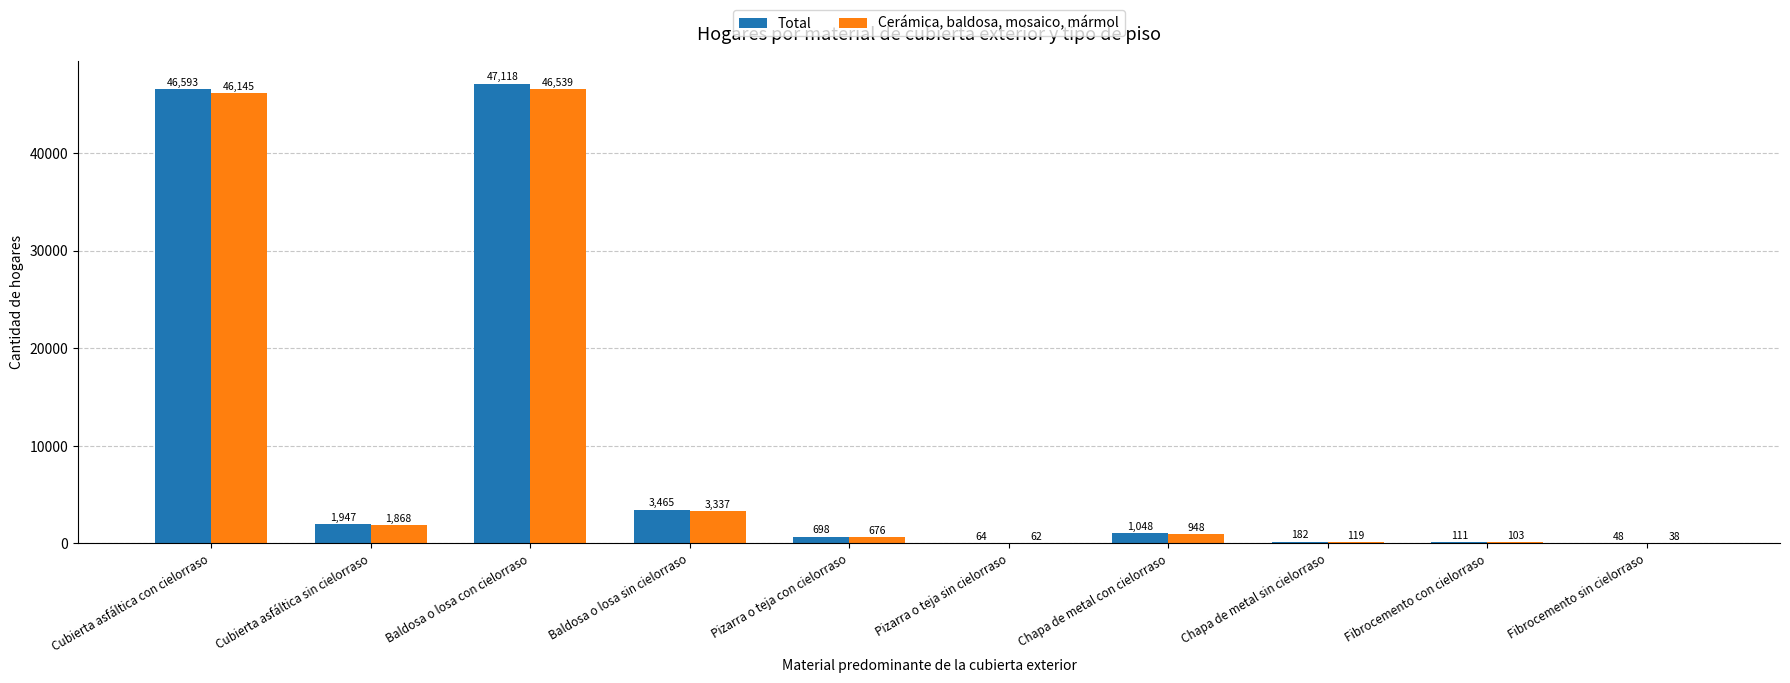

What is the approximate value of Total at Pizarra o teja con cielorraso?

698